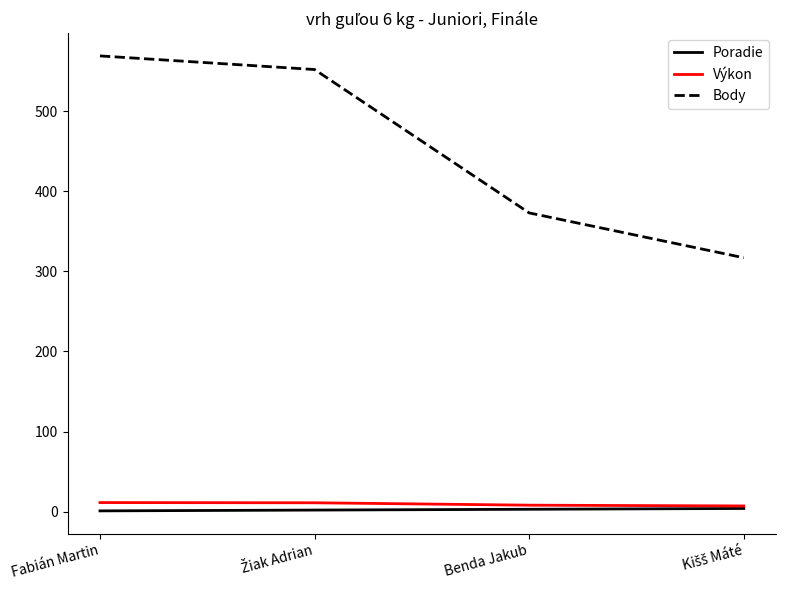

True or false: Body has more than 2 points higher than both neighbors.

False